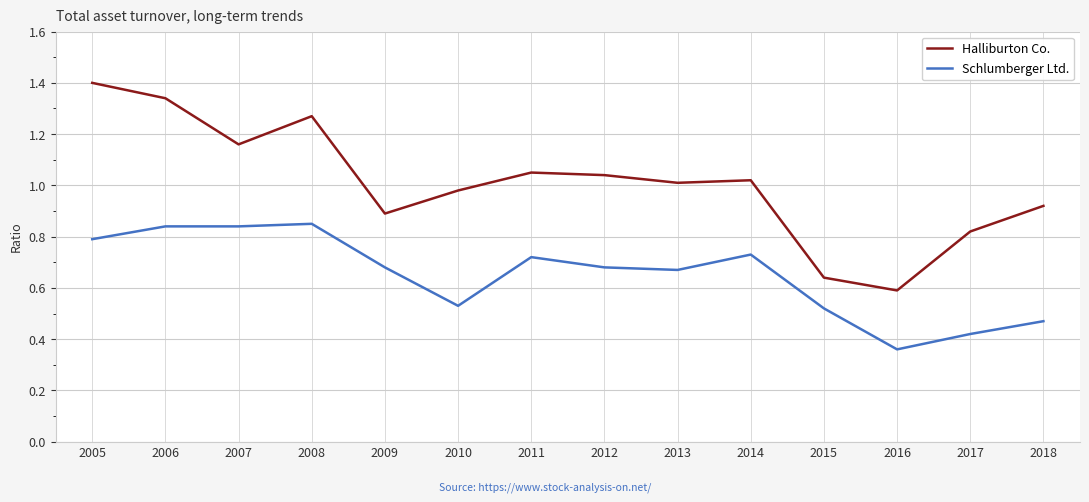

Does the chart have visible grid lines?

Yes